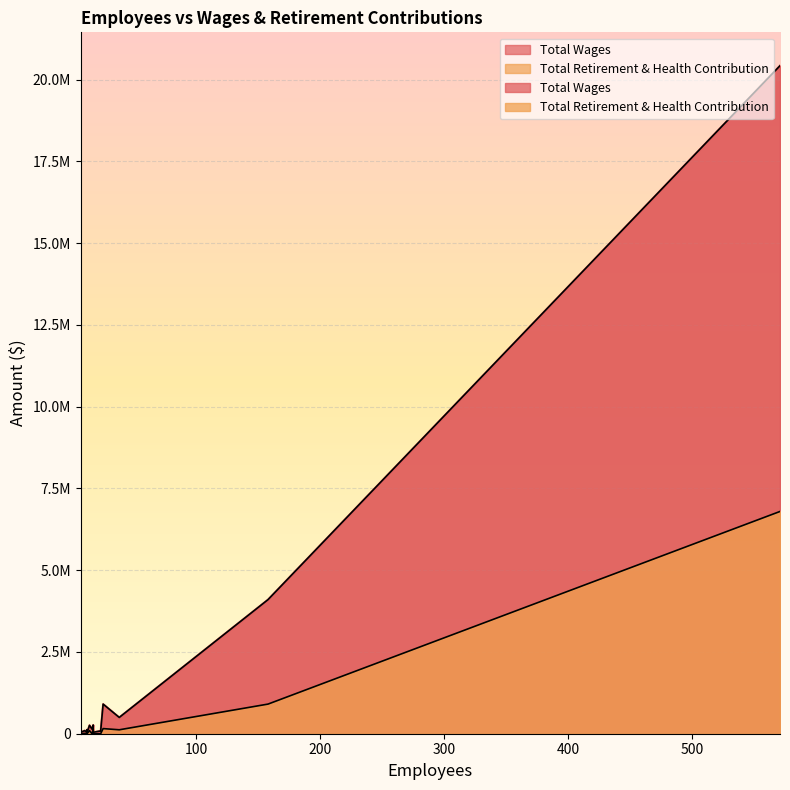

At how many categories does at least one series exceed 5250488?

1